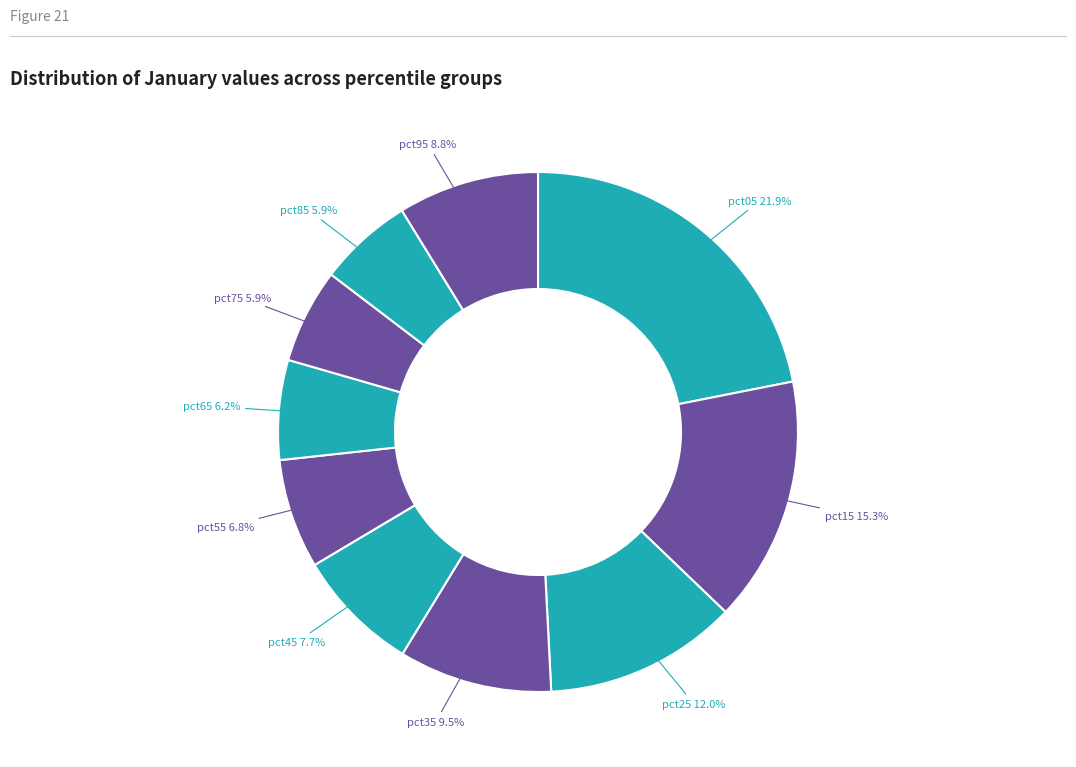

Between pct35 and pct75, which is larger?

pct35